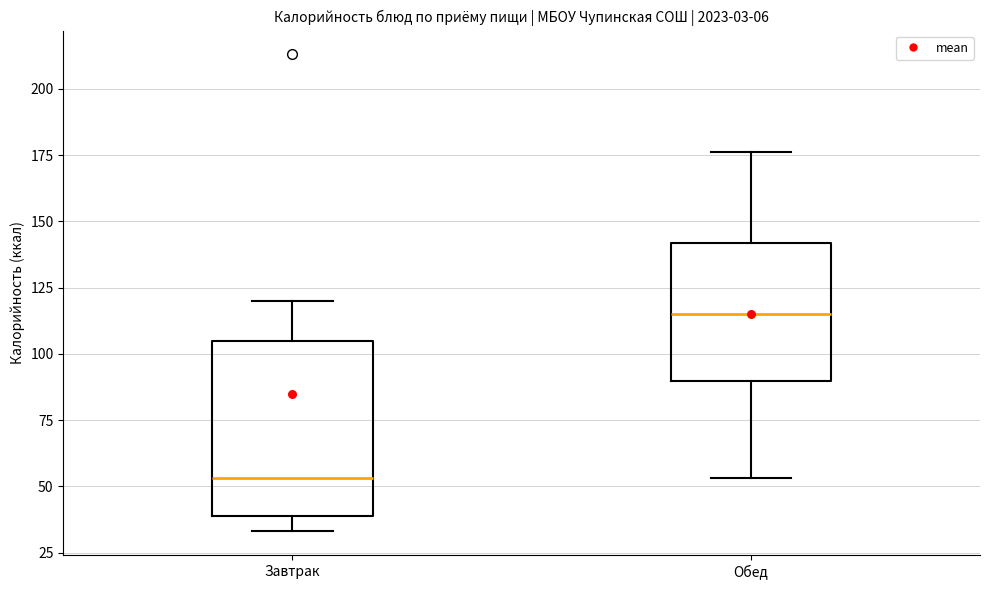

Where does the upper whisker of the box for Завтрак end on the y-axis? The values are not printed on the chart, so give them approximately, as read against the axis.

120